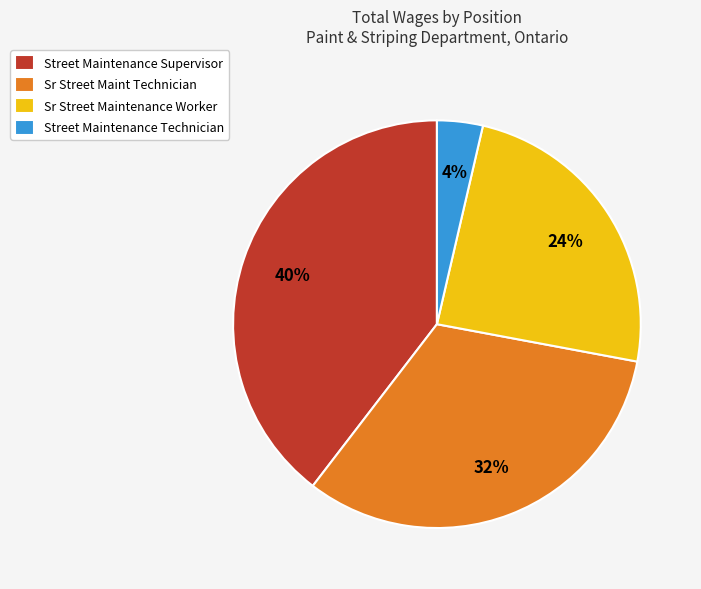

Between Street Maintenance Supervisor and Sr Street Maintenance Worker, which is larger?

Street Maintenance Supervisor